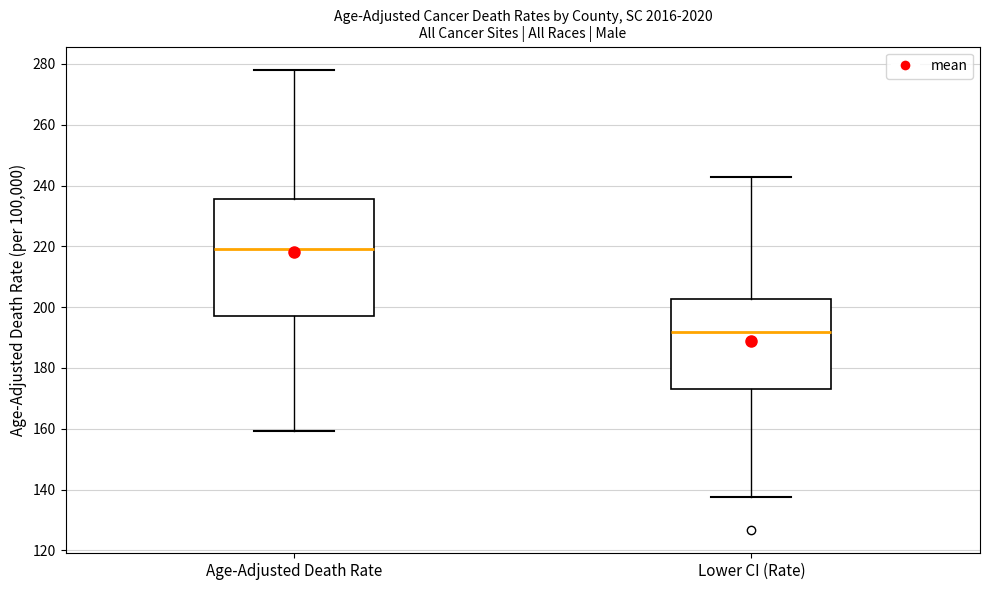

Which box is the tallest, from its lower edge to its upper edge?

Age-Adjusted Death Rate